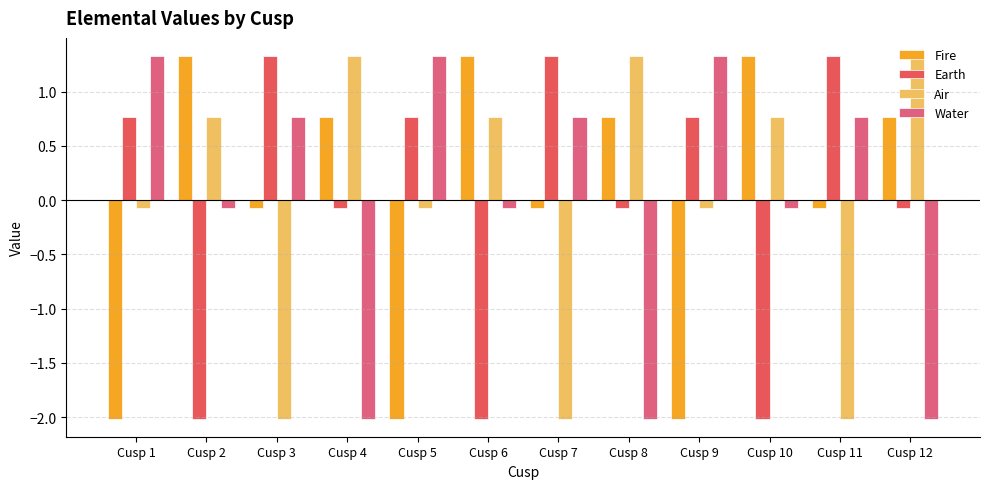

What is the difference between the maximum and minimum values in the Earth series?

3.3